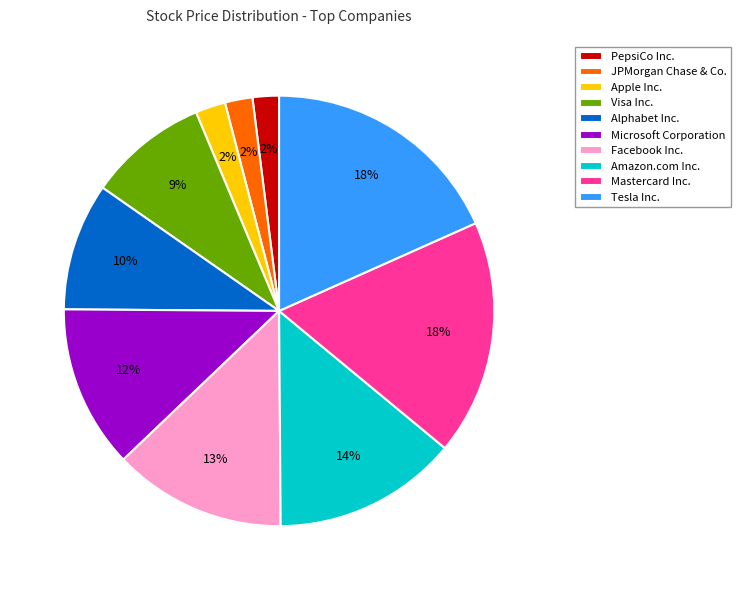

To the nearest percent, what percentage of the pie is Microsoft Corporation?

12%